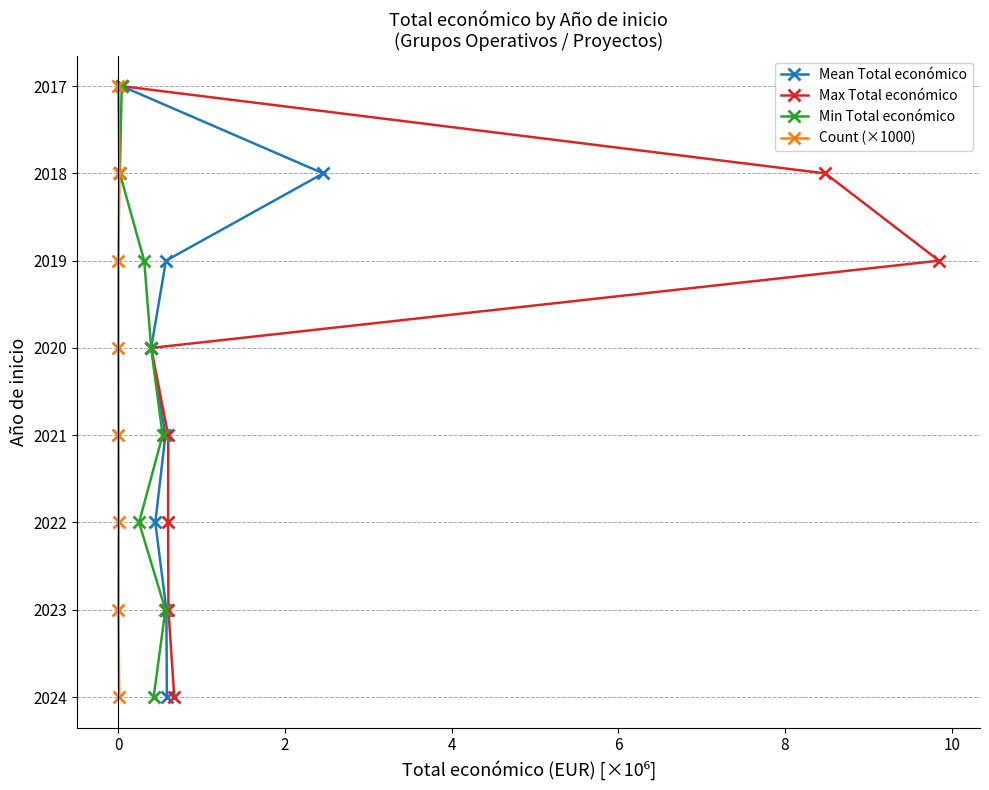

Does the chart have visible grid lines?

Yes